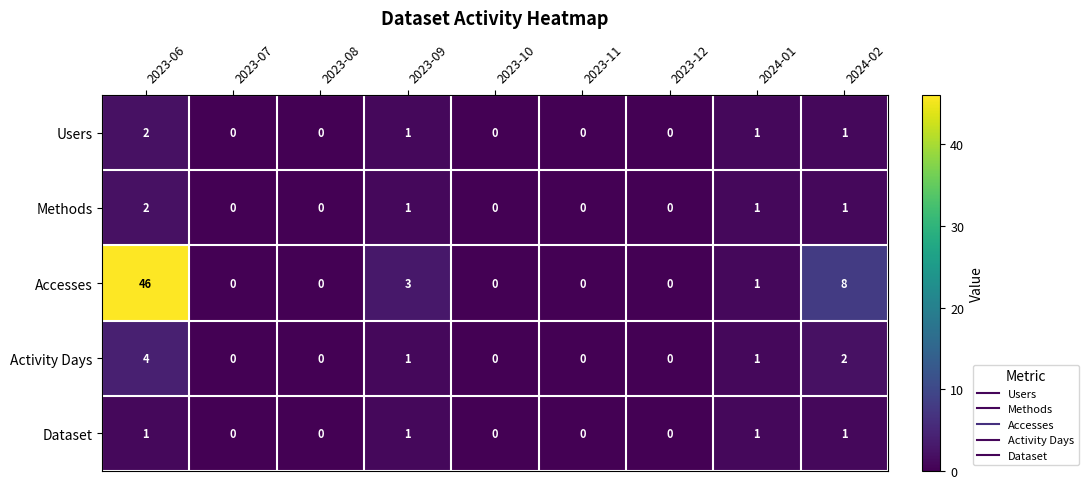

What is the total value across all series at 2024-02?

13